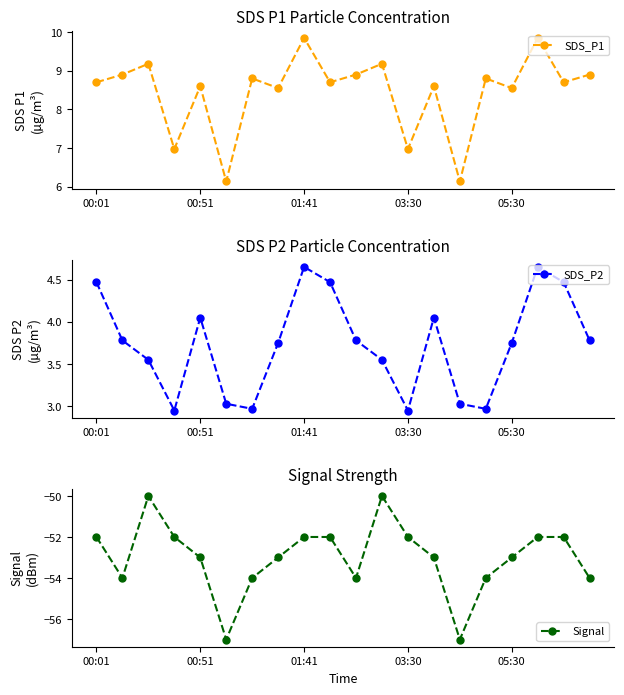

How many series are shown in this chart?

3